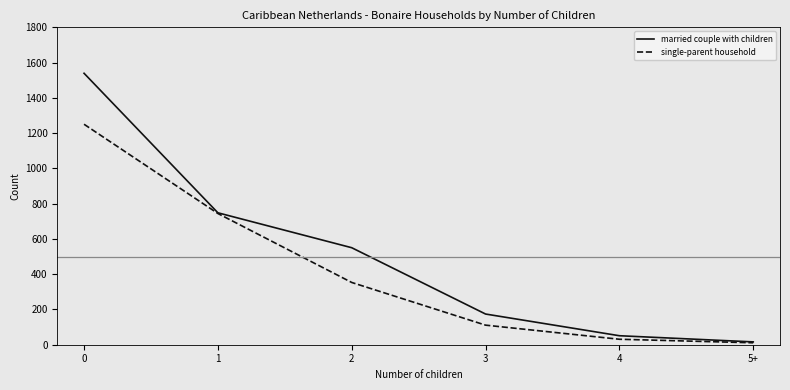

What is the greatest value displayed?

1539